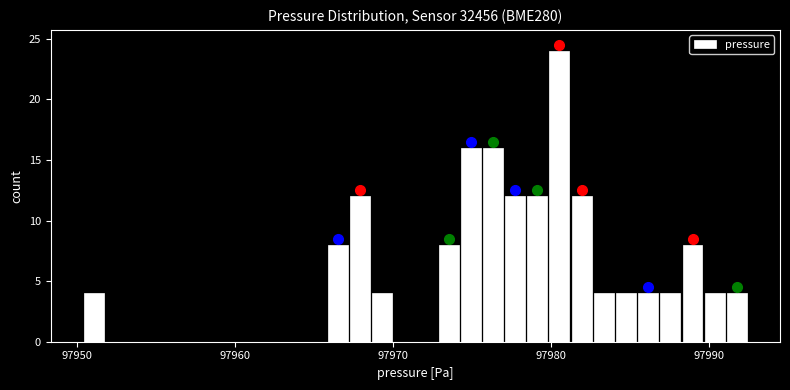

Read against the x-axis, roughly where is the centre of the tallest bar?

97981